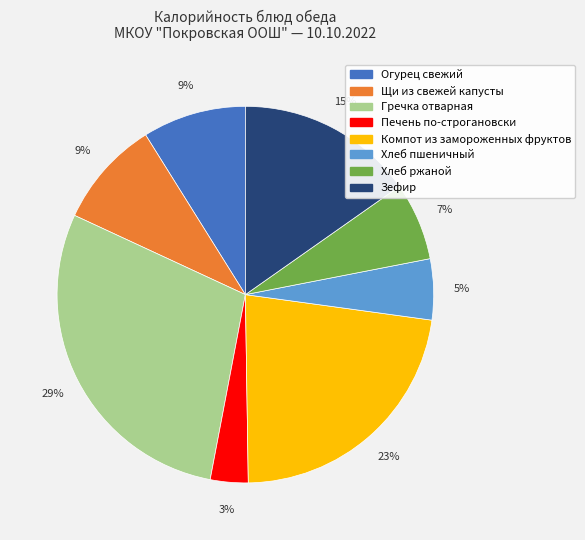

Combined, do Щи из свежей капусты and Гречка отварная account for over 50%?

No